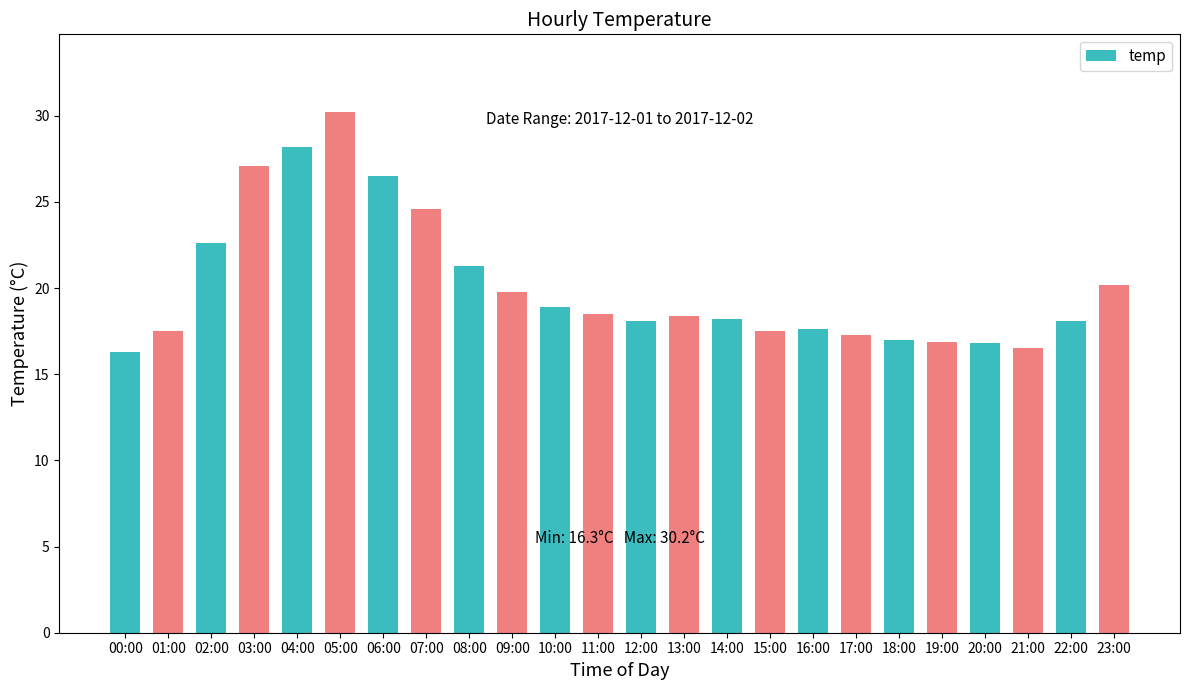

Where is the data nearest to the value 23?

02:00